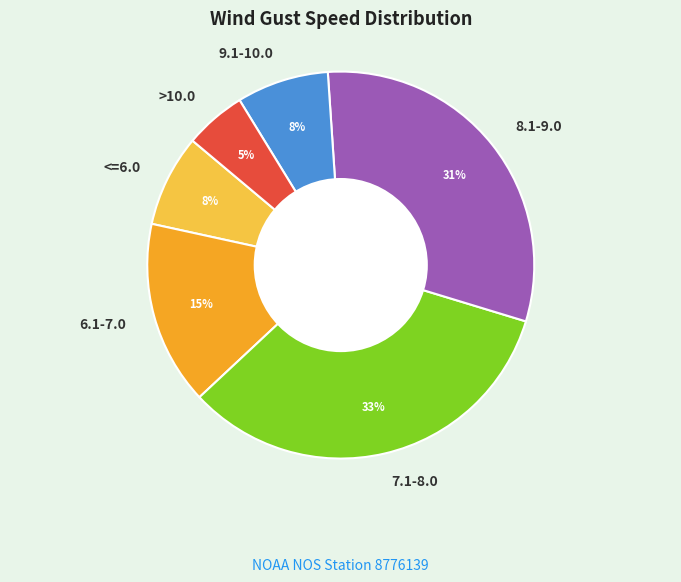

What percentage is the 6.1-7.0 slice, to the nearest percent?

15%